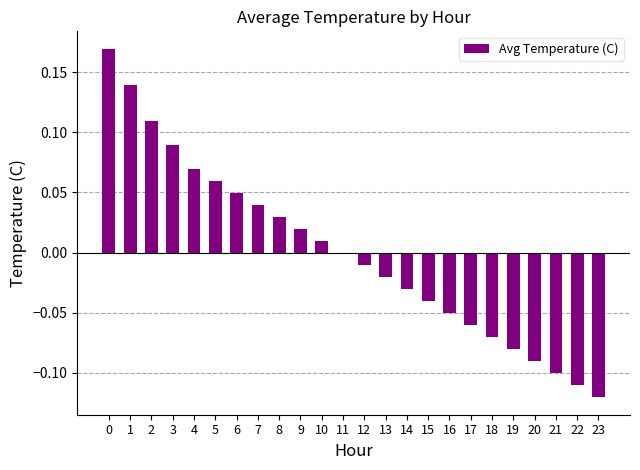

Between 20 and 5, which is larger?

5